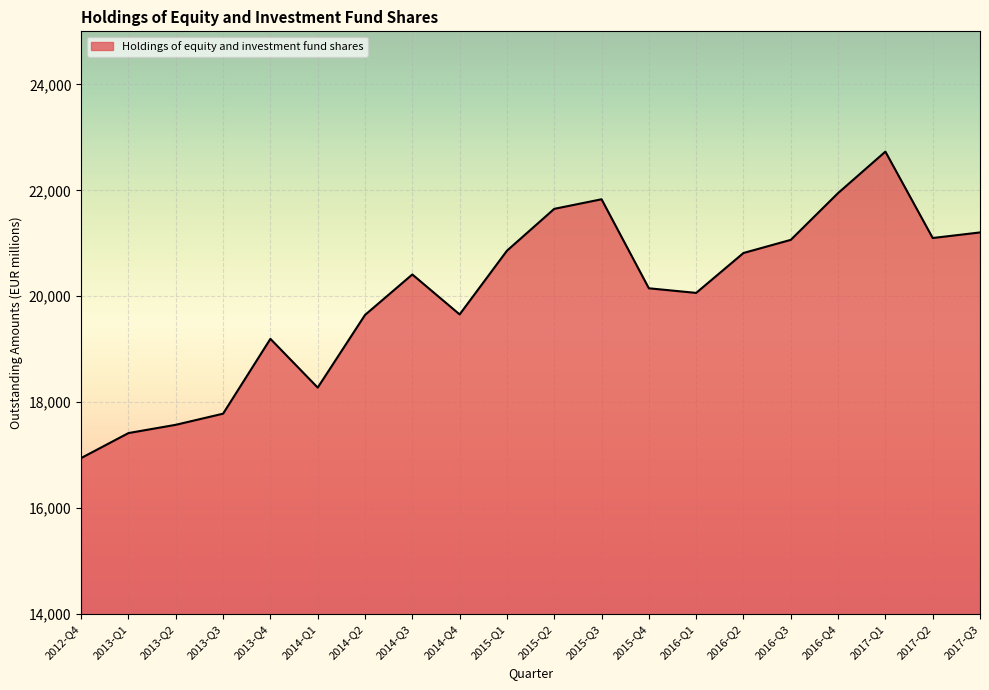

True or false: there are more than 2 points higher than both neighbors.

True